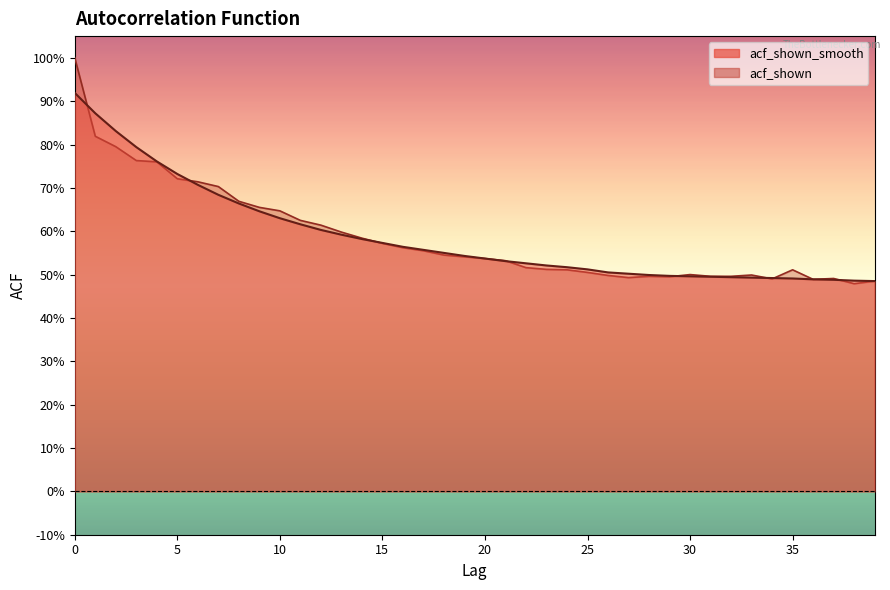

What is the value of the acf_shown_smooth point at the 37th from the left?

0.5